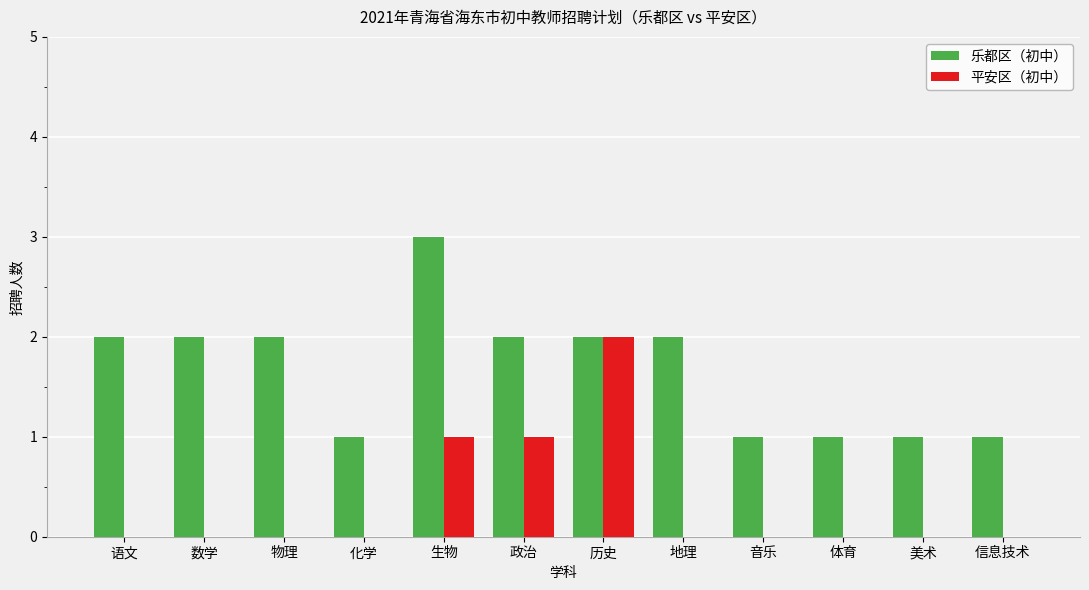

Is it true that 乐都区（初中） equals 1 at 音乐?

True